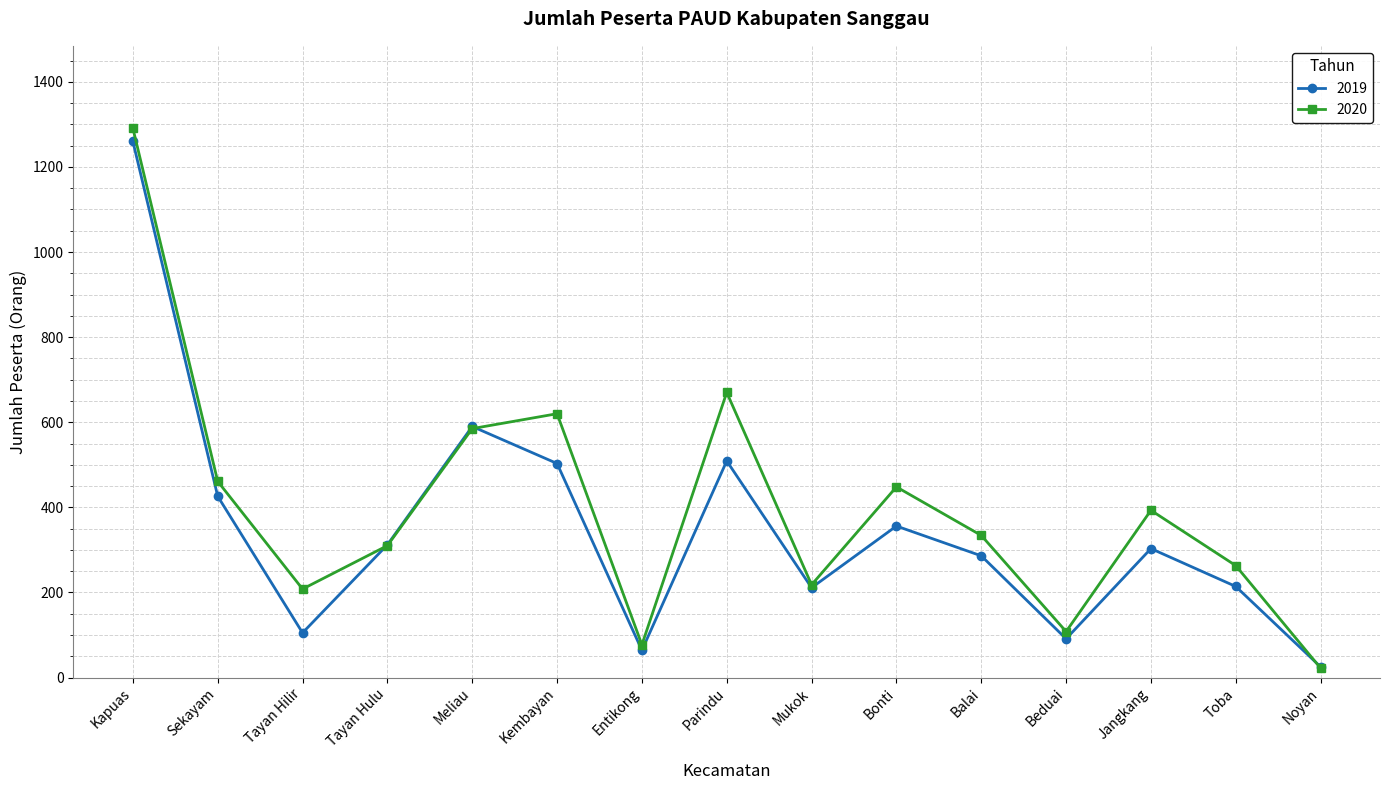

What is the average value of the 2020 series?

401